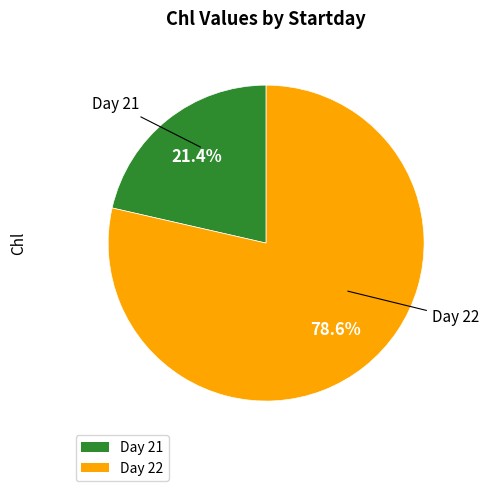

Does any single category account for the majority?

Yes